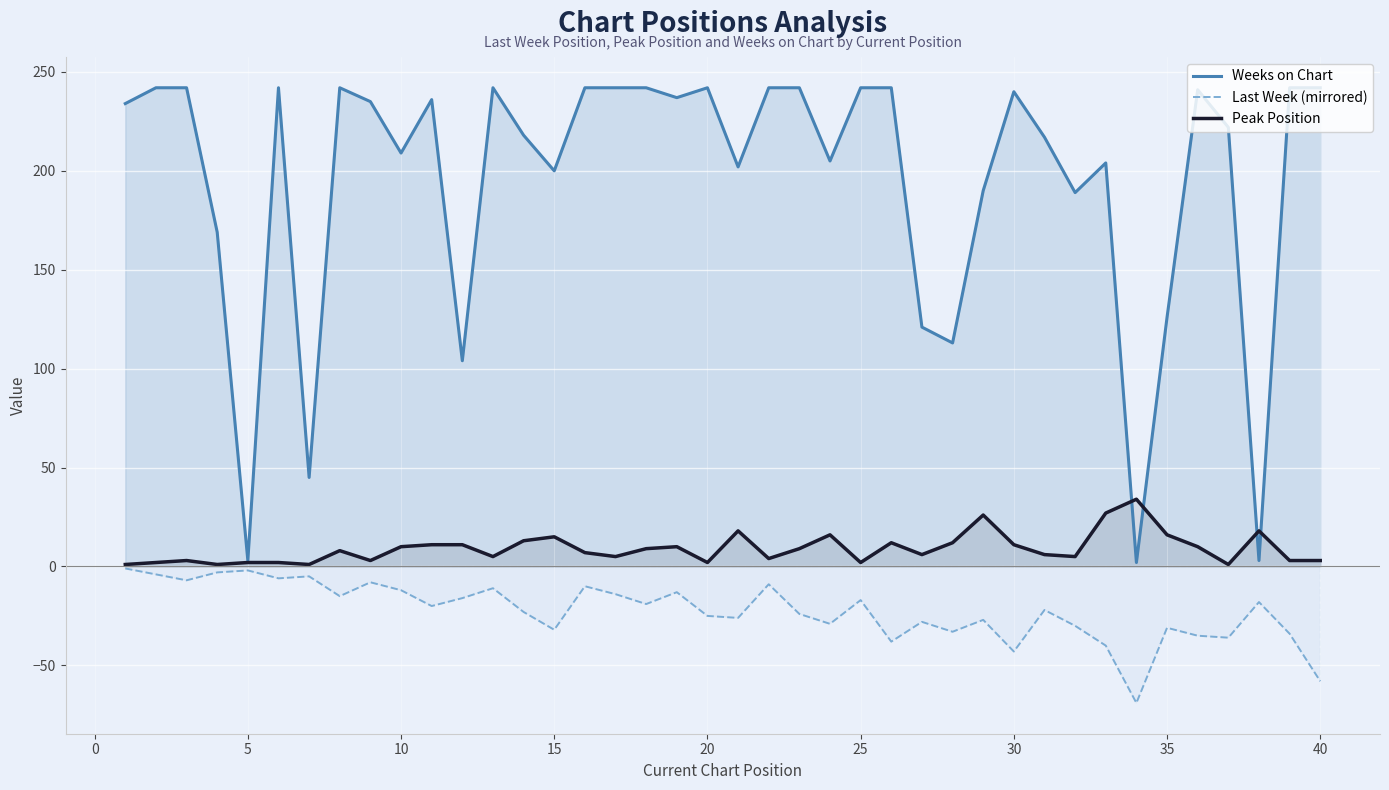

What is the minimum value shown in the chart?

-69